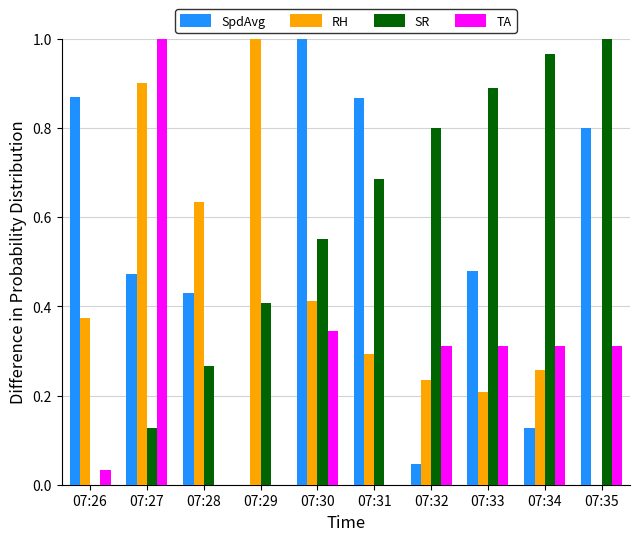

The value of TA at 07:28 is -0.3. True or false?

False